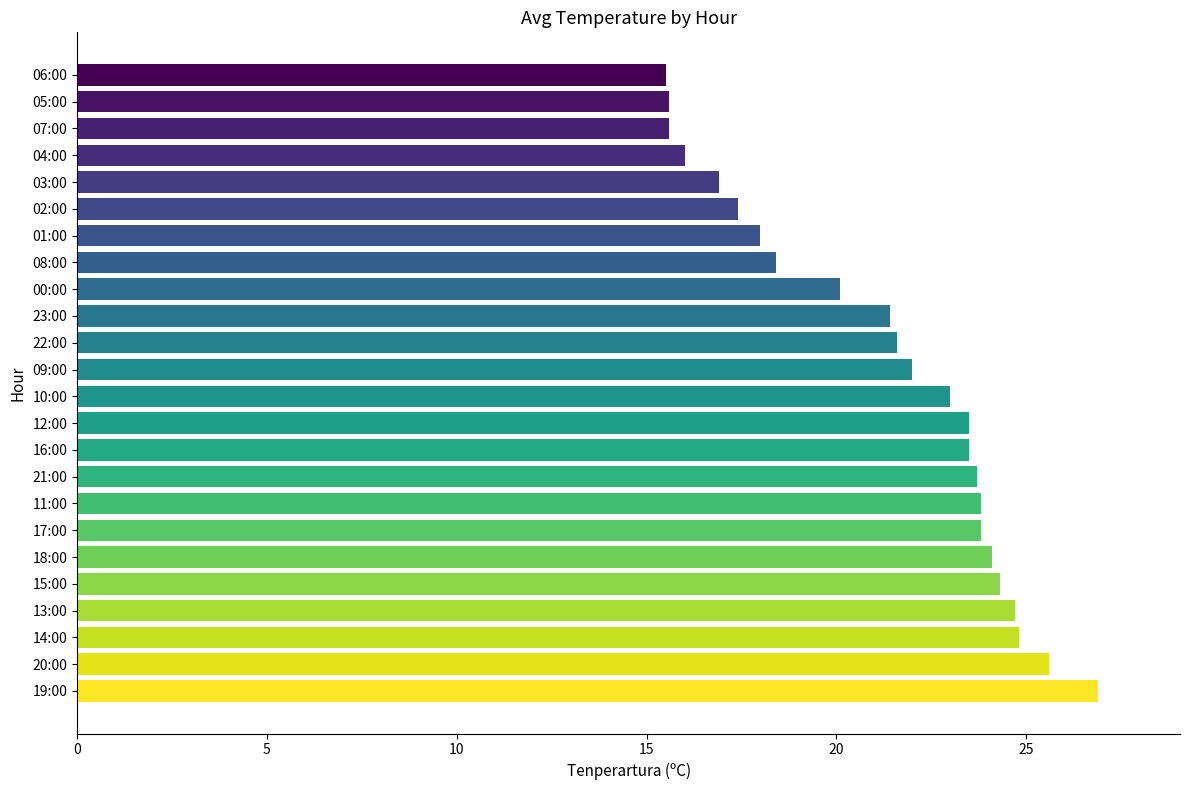

What is the difference between the maximum and second lowest values?

11.3